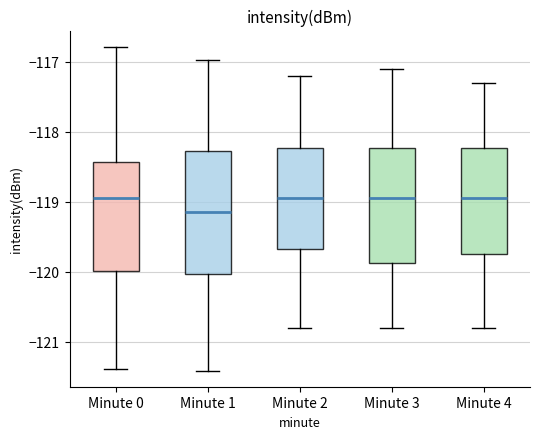

Which box has the lowest median line?

Minute 1